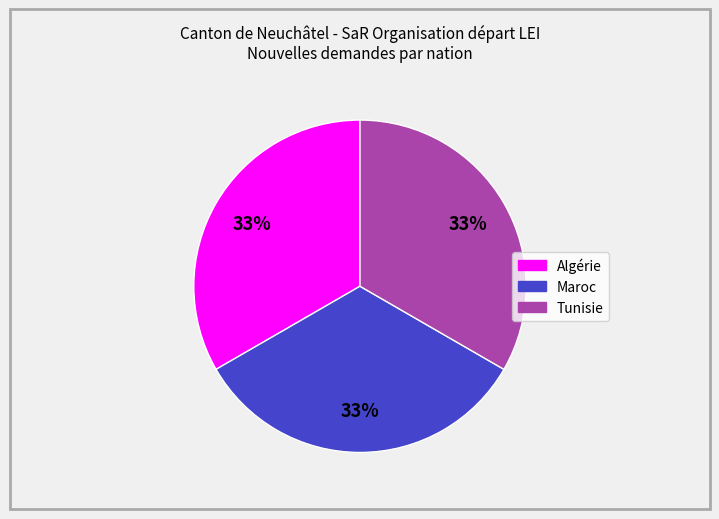

Does any single category account for the majority?

No